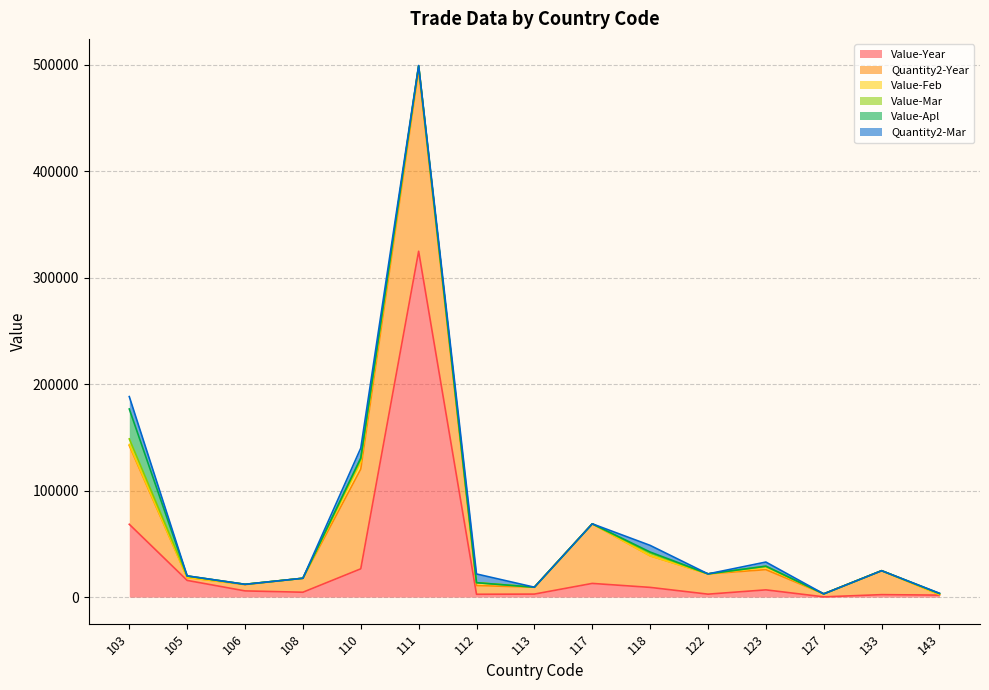

What is the total value across all series at 103?

188347